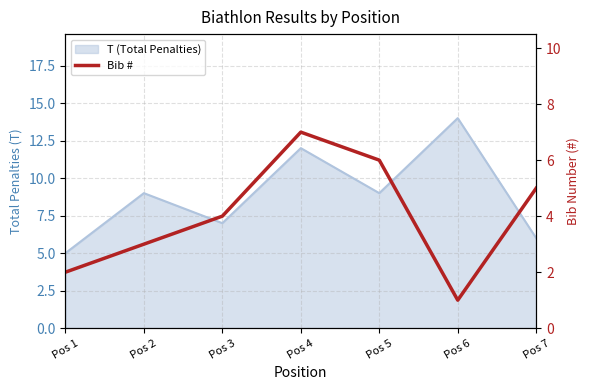

Which label corresponds to the smallest value in the chart?

Pos 6